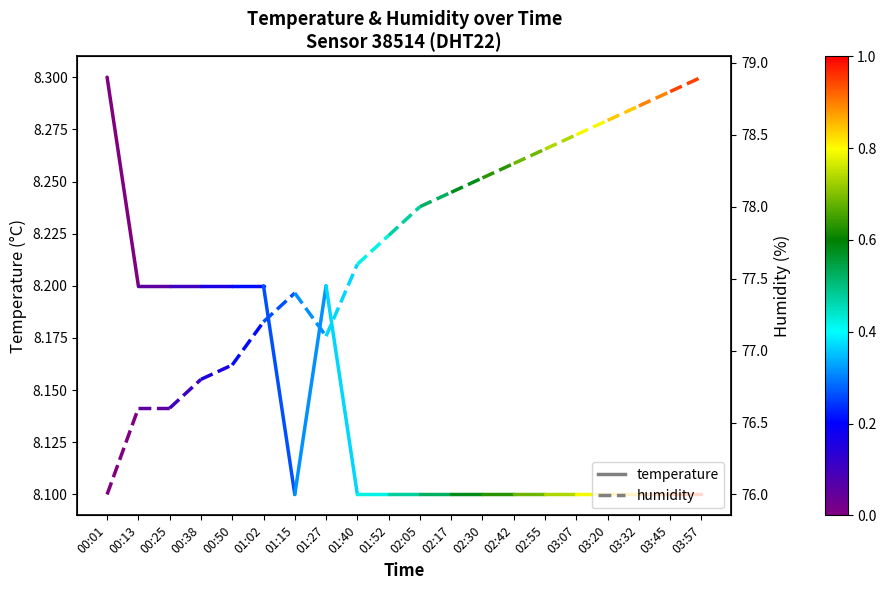

How many lines are shown in the chart?

2